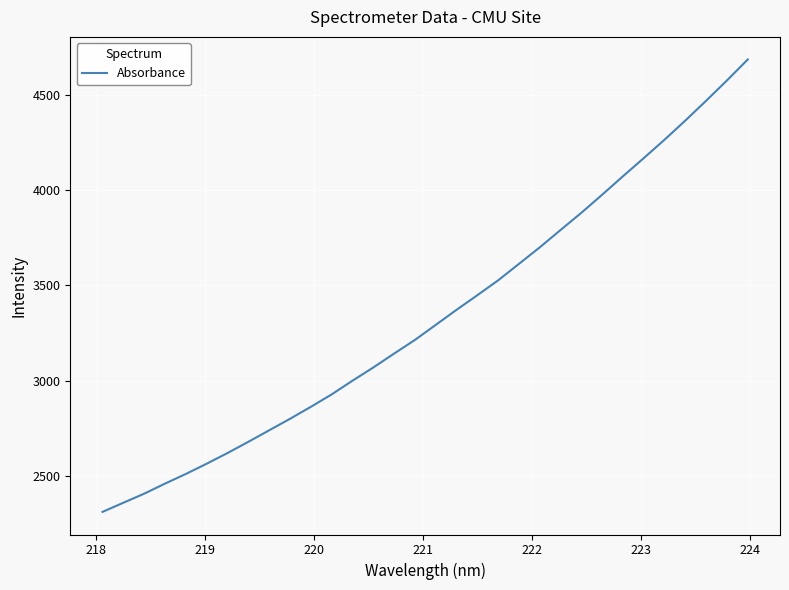

What is the smallest value displayed?

2311.0